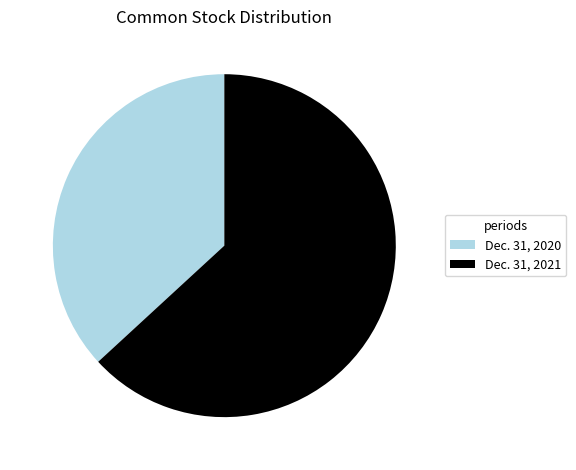

Is it true that Dec. 31, 2020 is 27% of the pie?

False